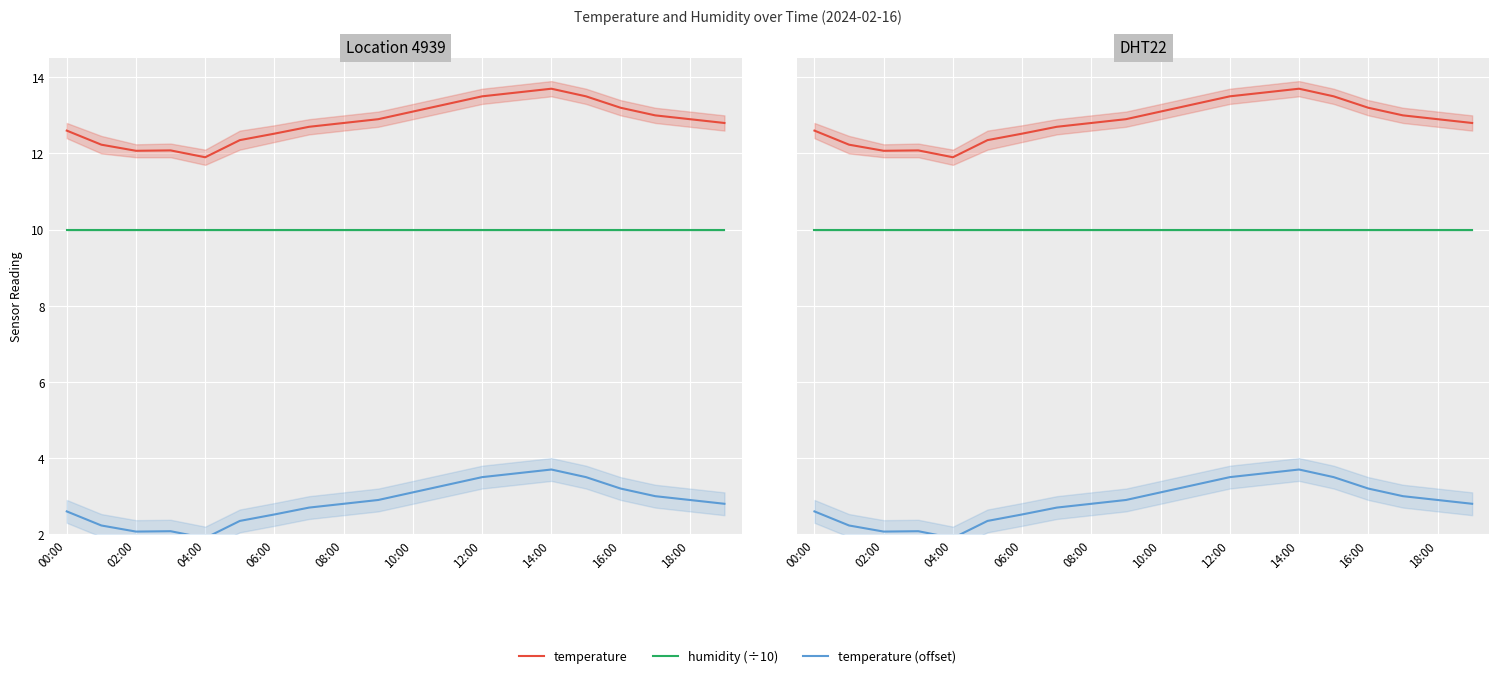

Rank the series at 00:00 from lowest to highest value.

temperature (offset), humidity (÷10), temperature